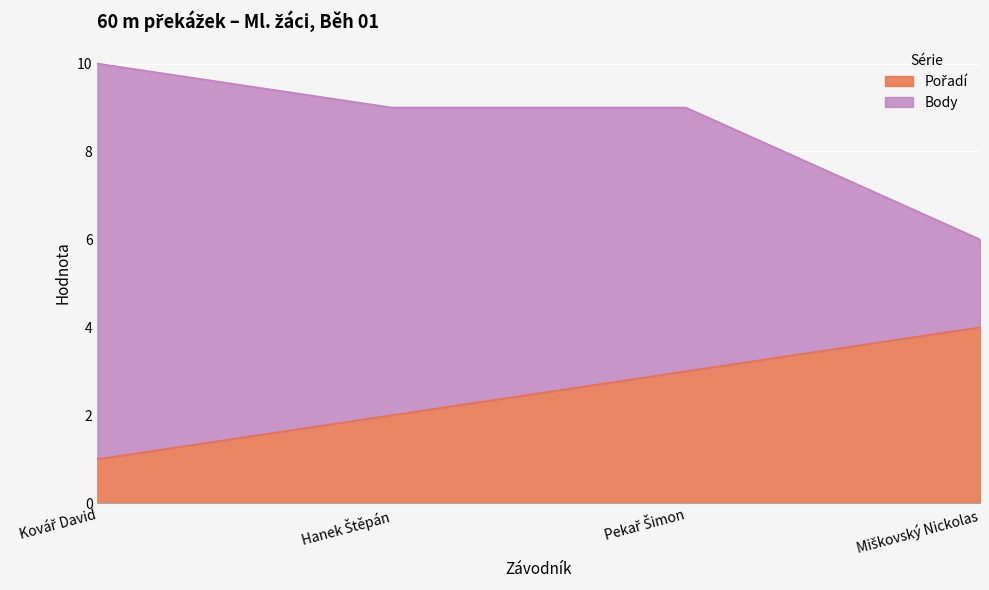

True or false: Body has more than 0 points higher than both neighbors.

False